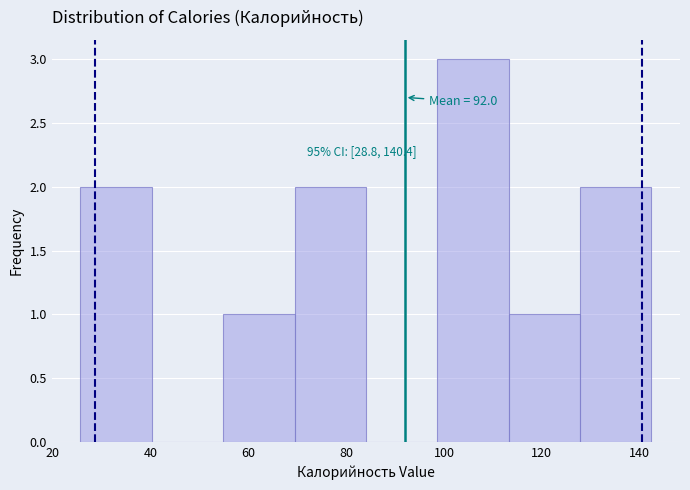

Which range on the x-axis has the tallest bar?

98 to 114